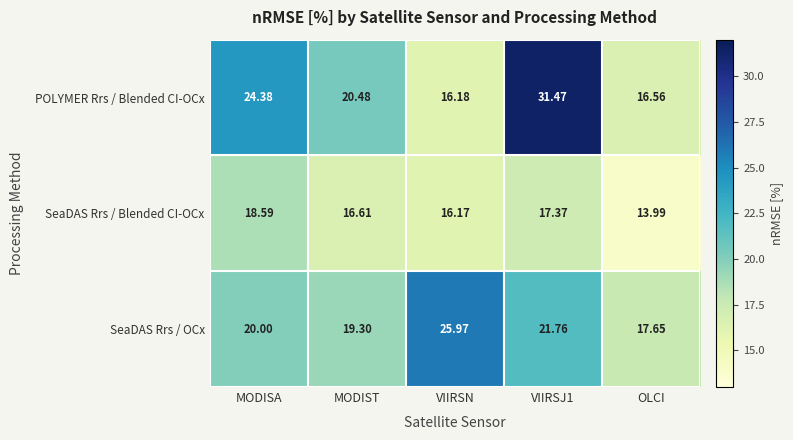

At which label does SeaDAS Rrs / OCx reach its peak?

VIIRSN